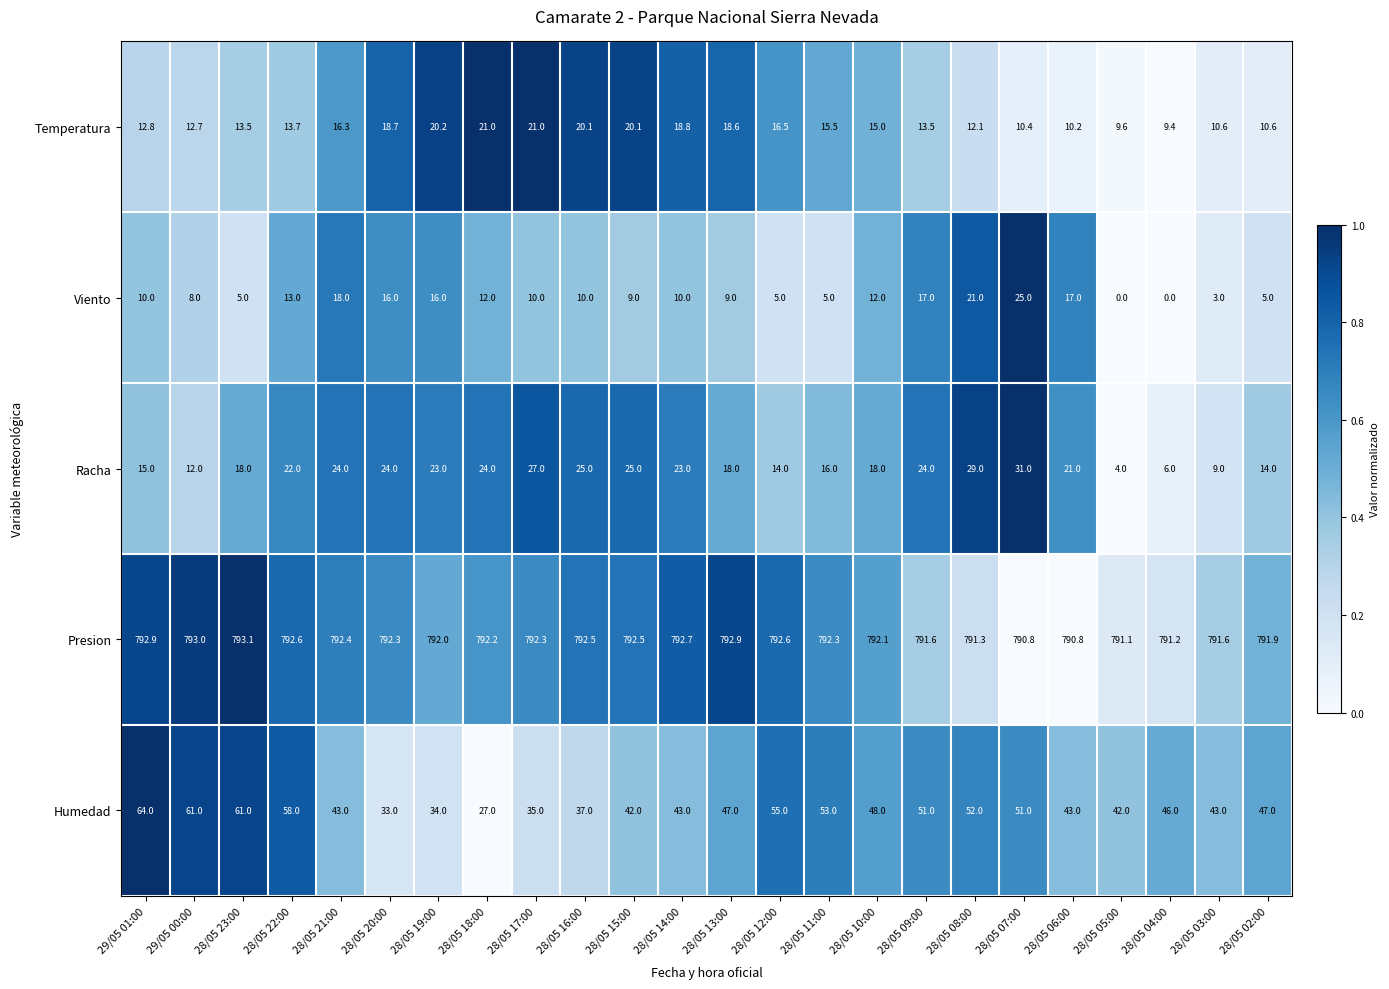

At 28/05 23:00, list the series in order from smallest to largest.

Viento, Temperatura, Racha, Humedad, Presion